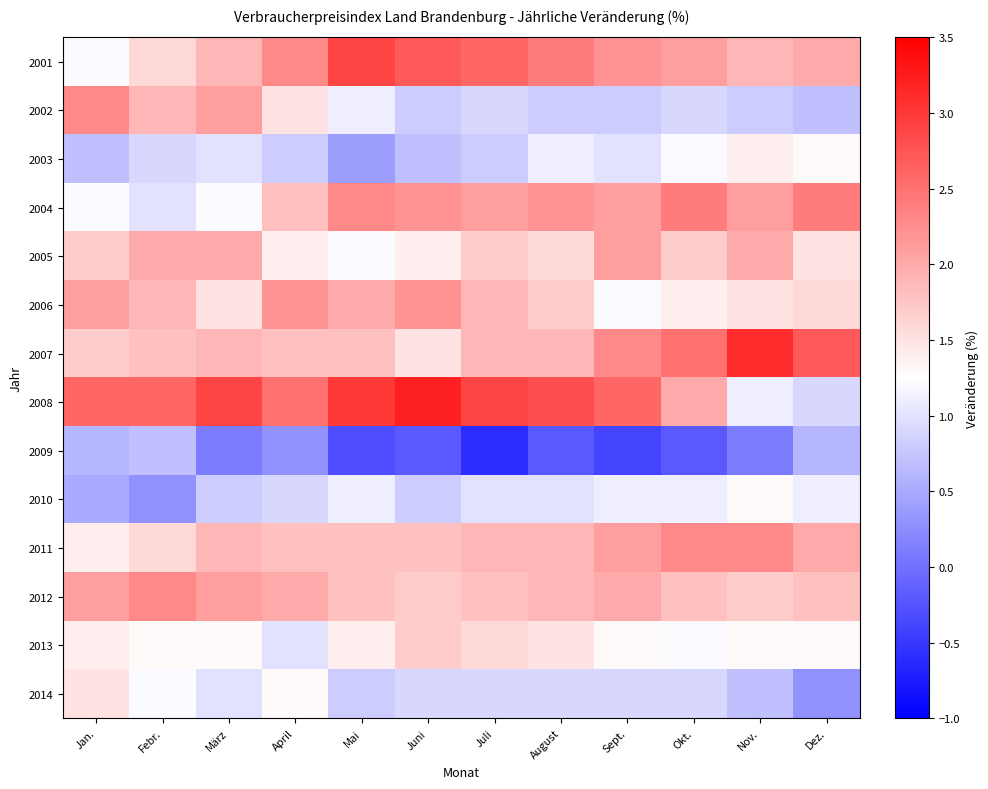

Count the number of data series in this chart.

14